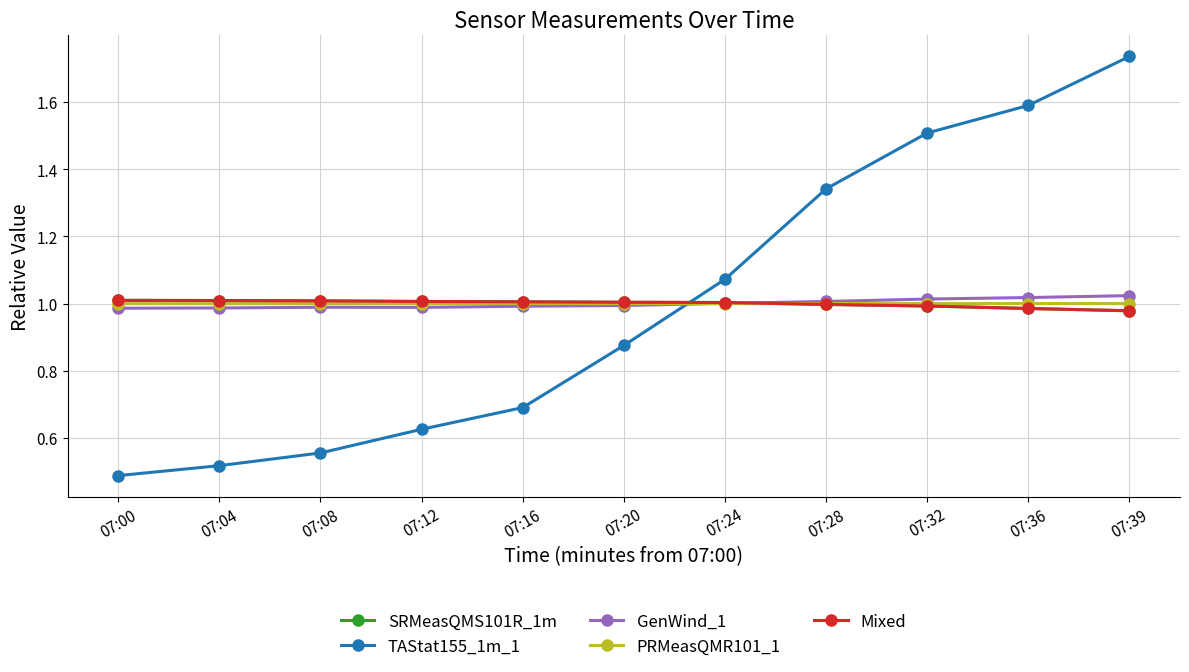

How many intersections are there between TAStat155_1m_1 and GenWind_1?

1